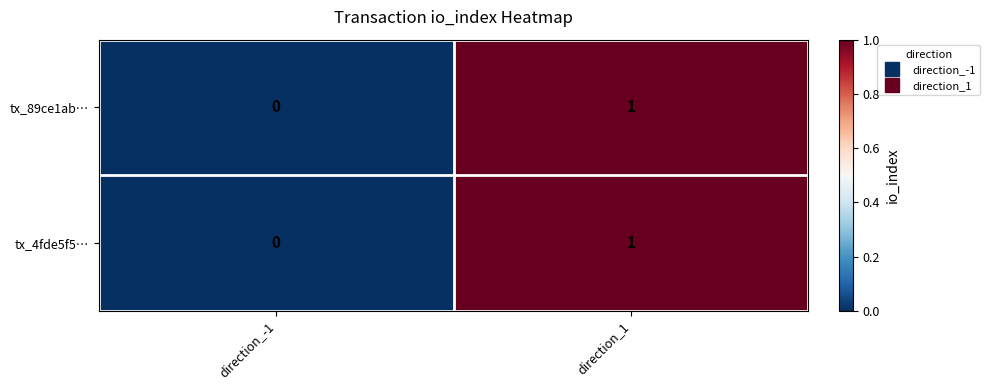

Reading right to left, transcribe all the data shown in this chart.

tx_89ce1ab…: 1	0
tx_4fde5f5…: 1	0